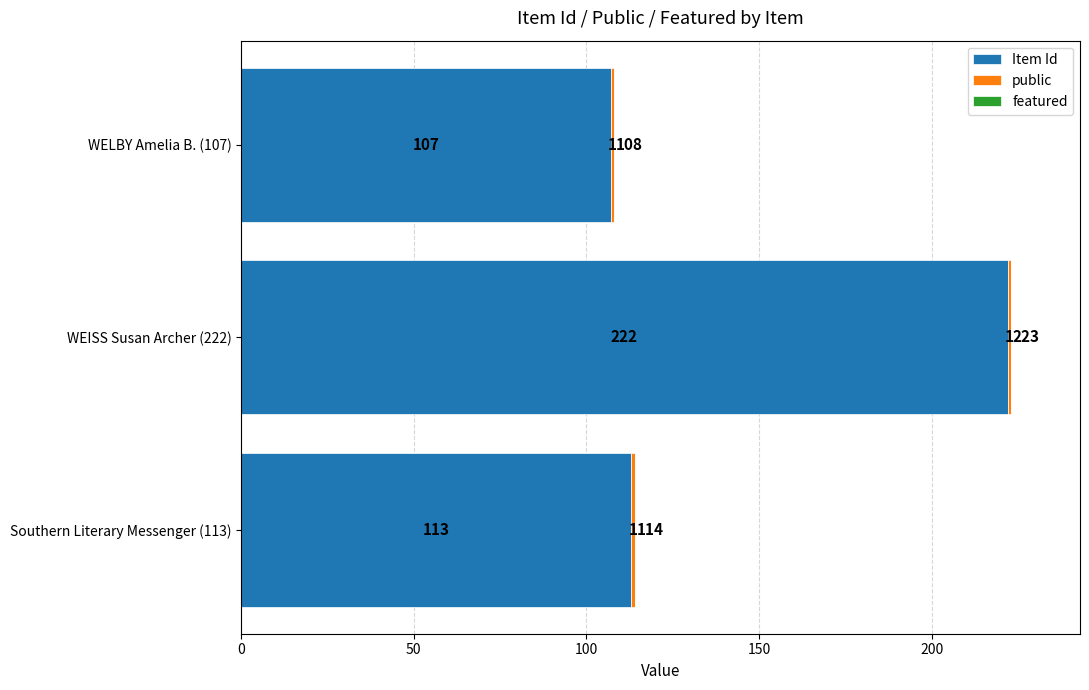

At which label does Item Id reach its peak?

WEISS Susan Archer (222)